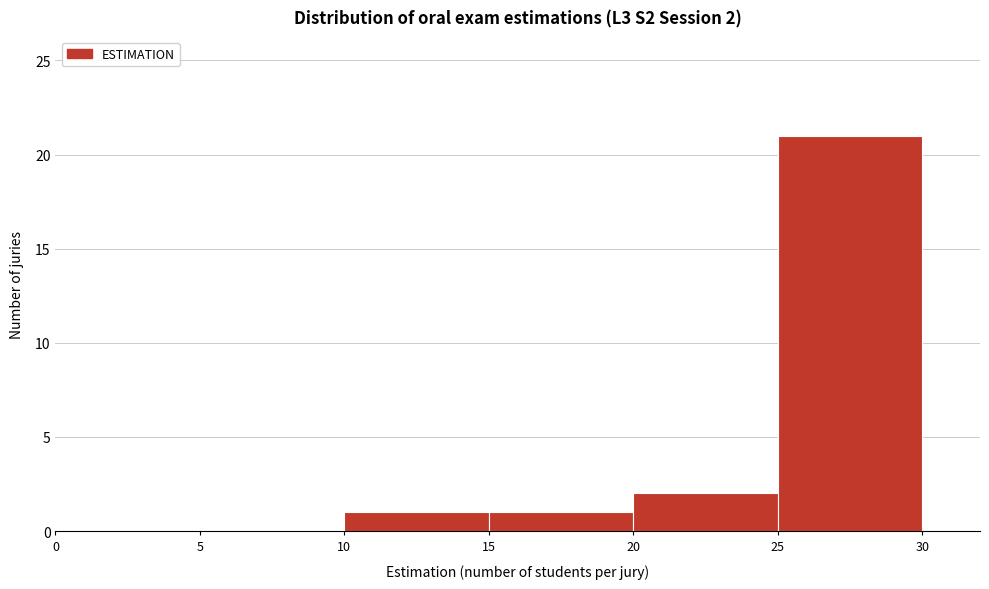

Which range on the x-axis has the tallest bar?

25 to 30